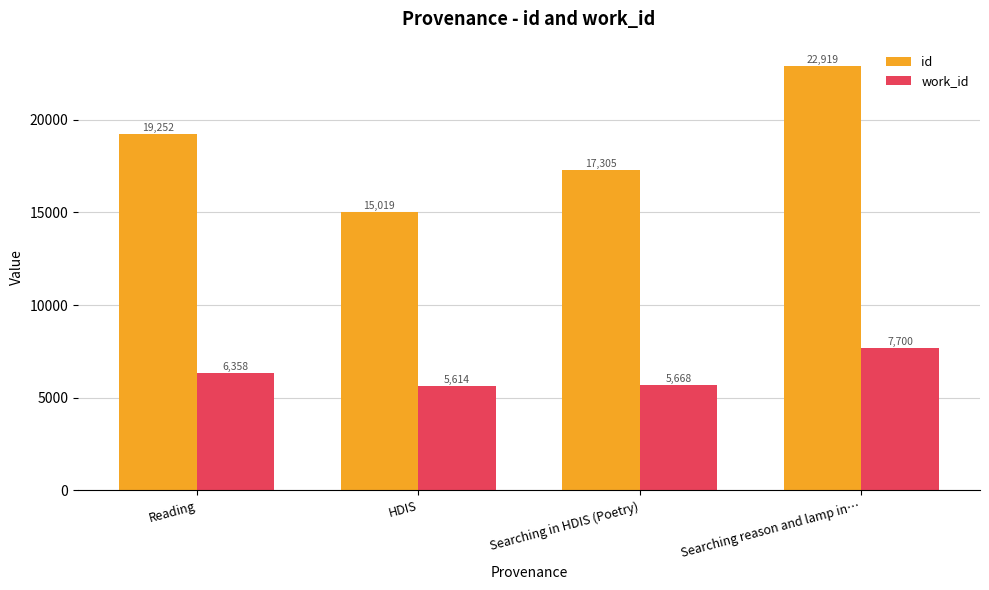

What is the difference between the maximum and minimum values in the id series?

7900.0